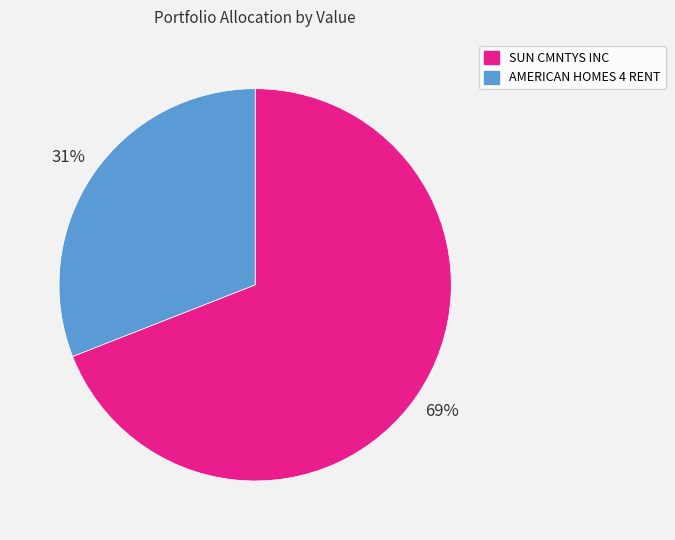

To the nearest percent, what is the difference between the largest and smallest slice percentages?

38%